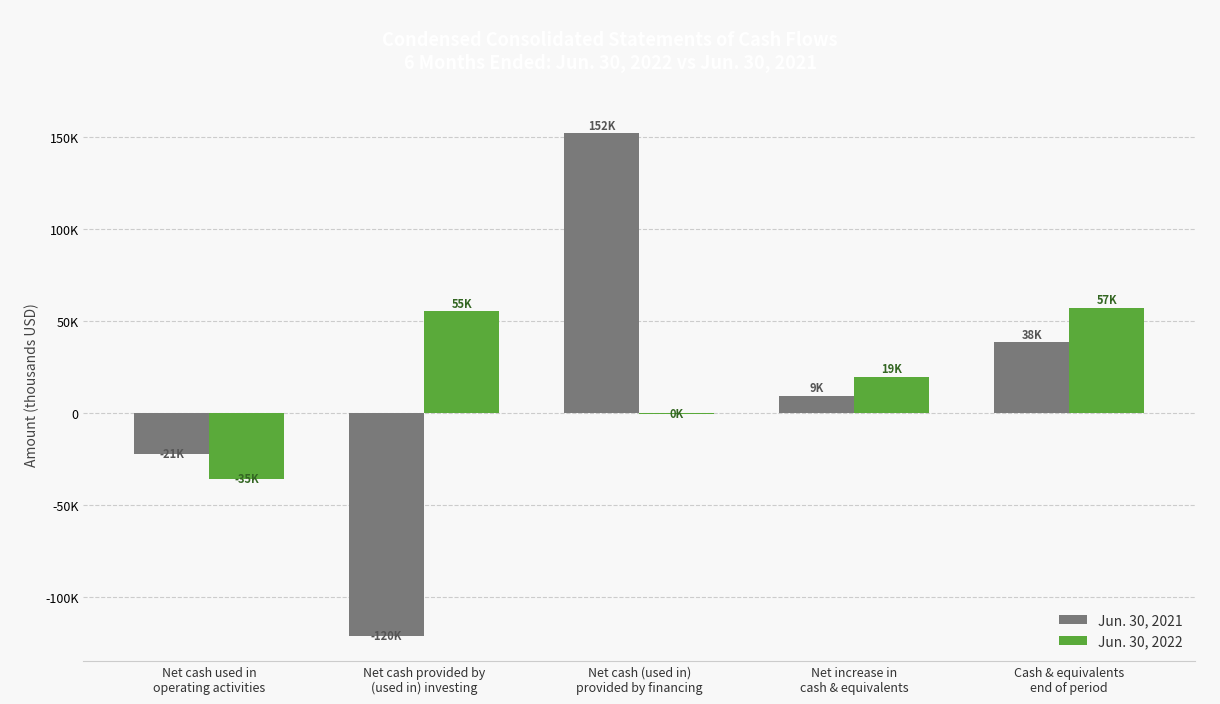

Reading left to right, list all the values displayed in this chart.

Jun. 30, 2021: Net cash used in
operating activities=-21955	Net cash provided by
(used in) investing=-120753	Net cash (used in)
provided by financing=152308	Net increase in
cash & equivalents=9600	Cash & equivalents
end of period=38818
Jun. 30, 2022: Net cash used in
operating activities=-35415	Net cash provided by
(used in) investing=55447	Net cash (used in)
provided by financing=-104	Net increase in
cash & equivalents=19928	Cash & equivalents
end of period=57511